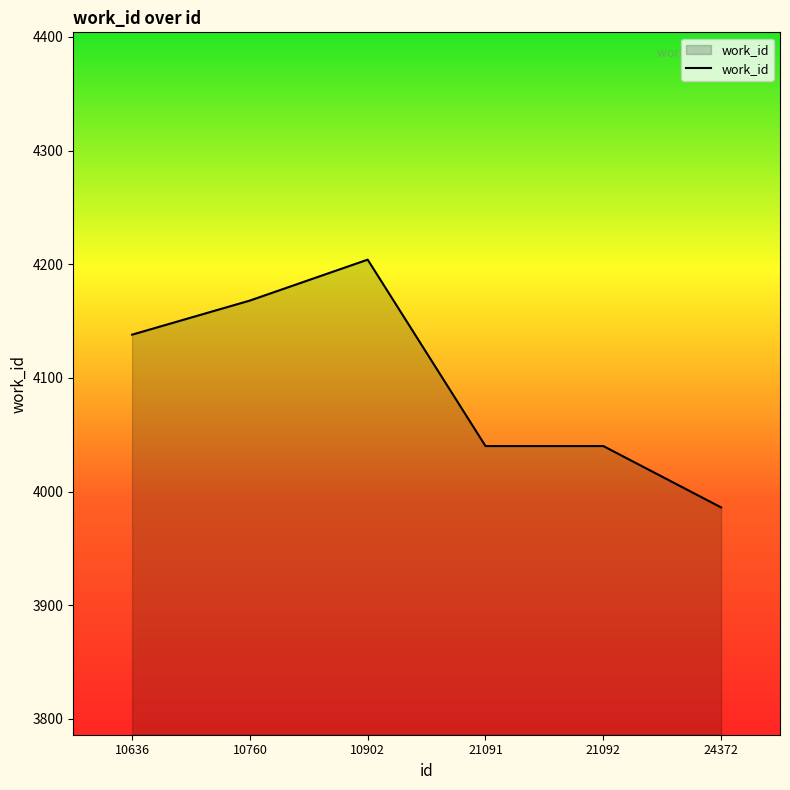

Where is the first local maximum?

10902